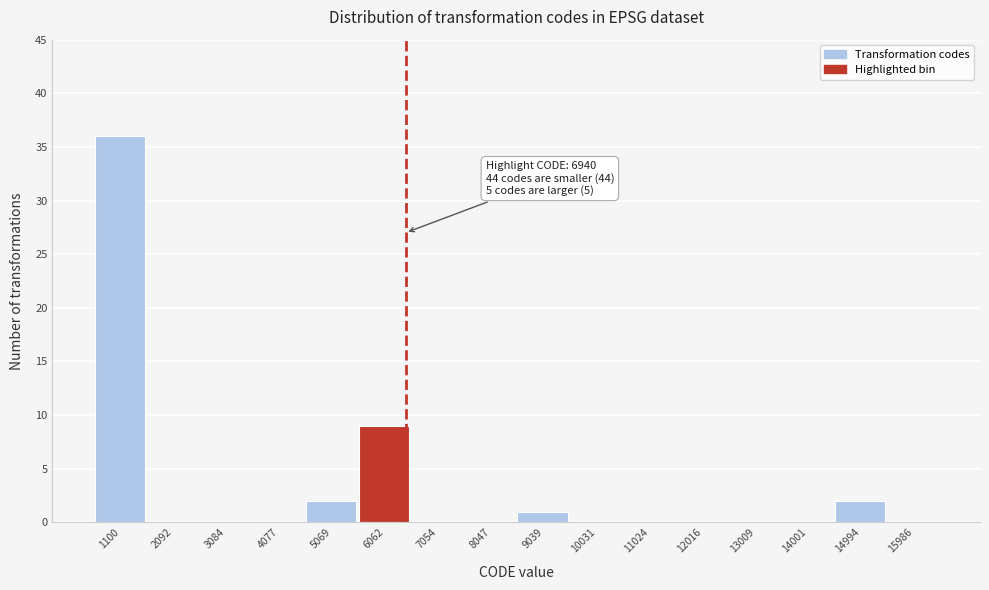

Reading left to right, list all the values displayed in this chart.

1100=36	2092=0	3084=0	4077=0	5069=2	6062=9	7054=0	8047=0	9039=1	10031=0	11024=0	12016=0	13009=0	14001=0	14994=2	15986=0